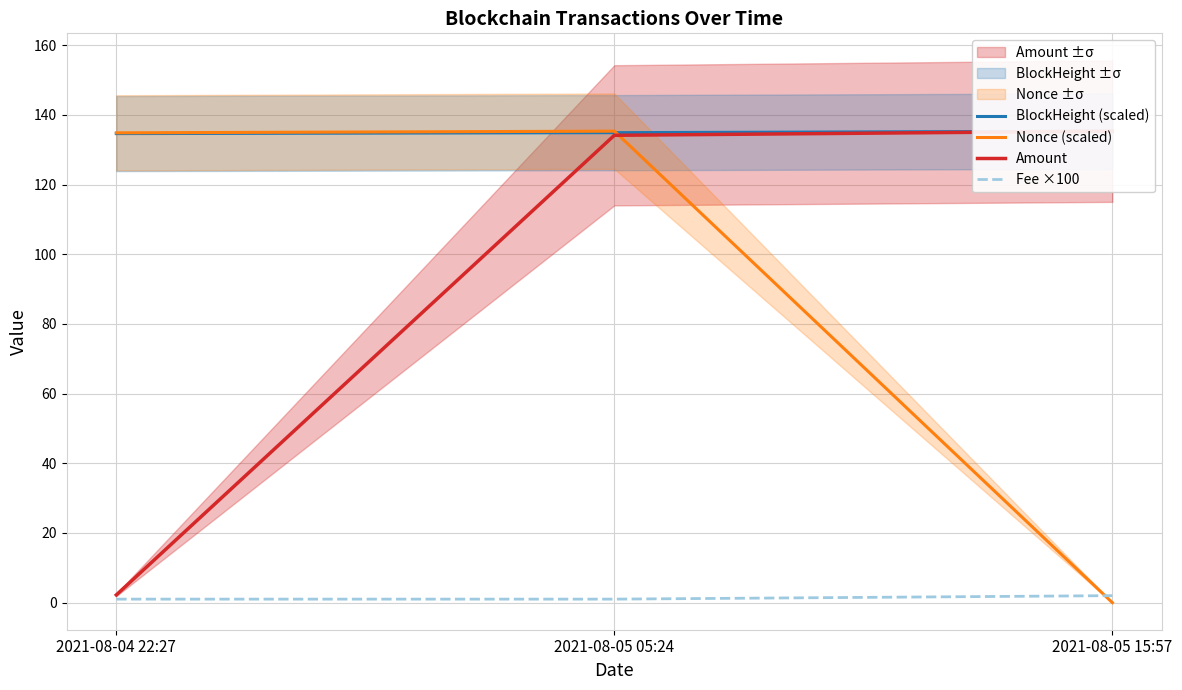

What is the highest value of the Nonce (scaled) series?

135.4